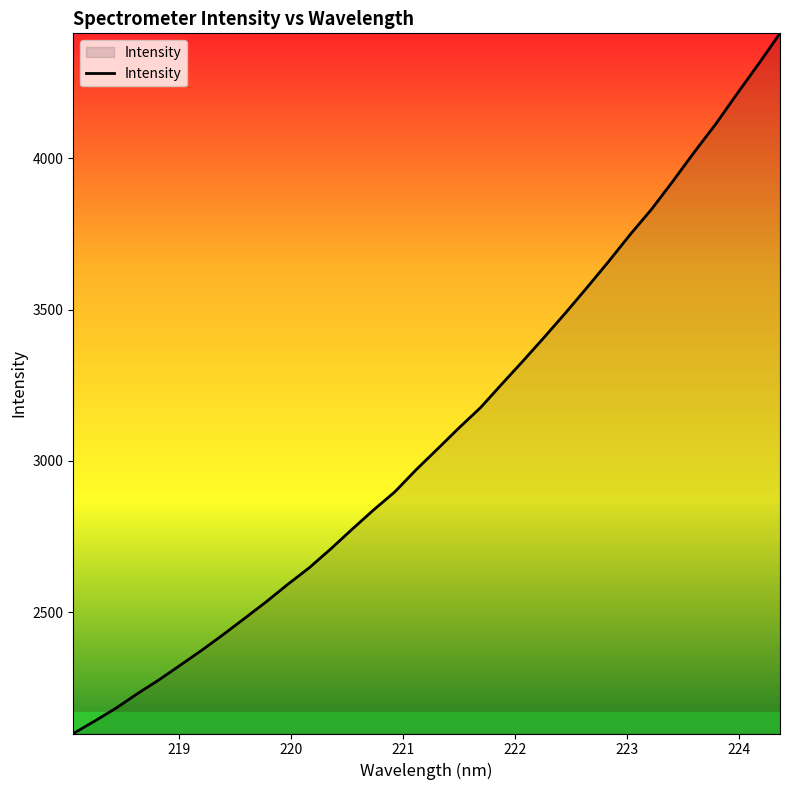

What is the greatest value displayed?

4413.5